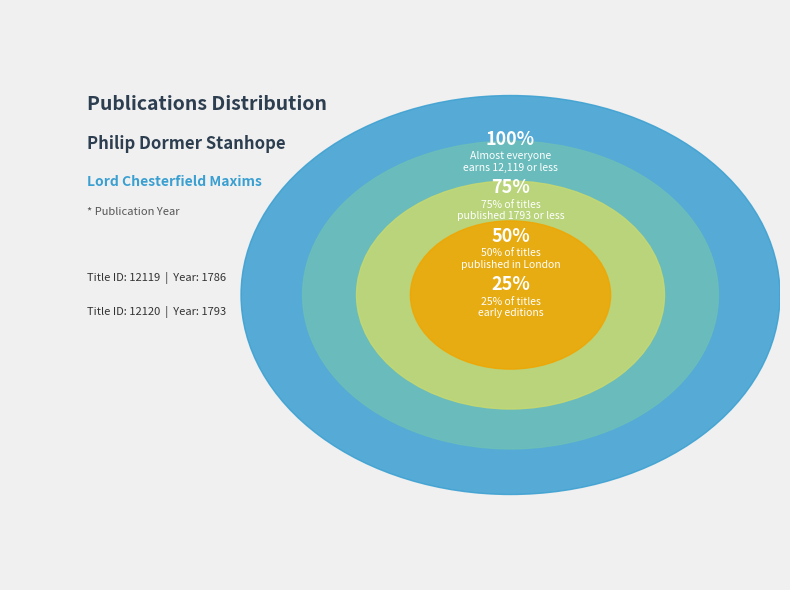

Rank the categories by value from lowest to highest.

12119, 12120